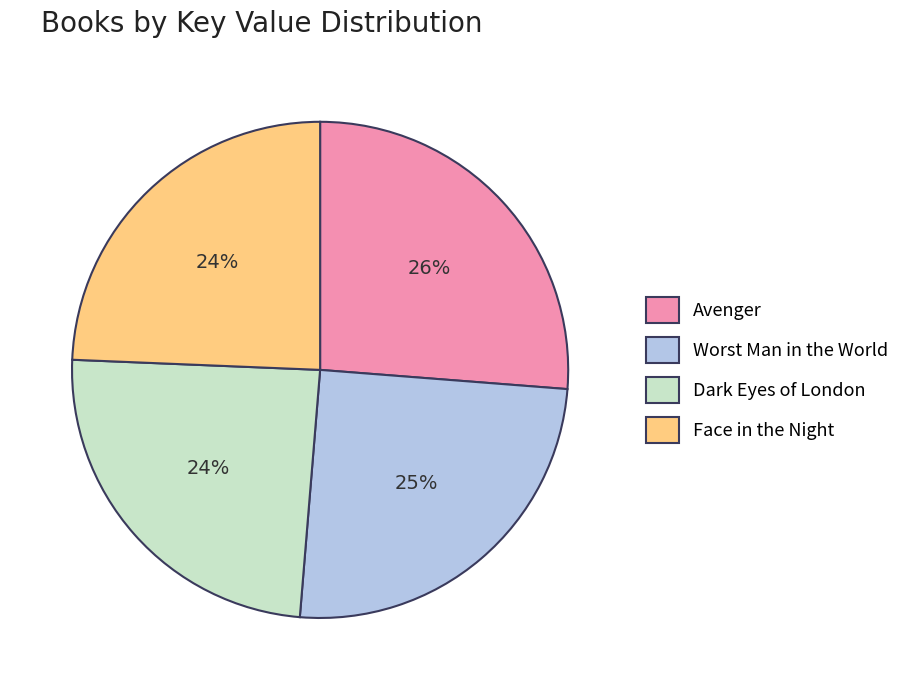

Is Avenger the majority of the pie?

No